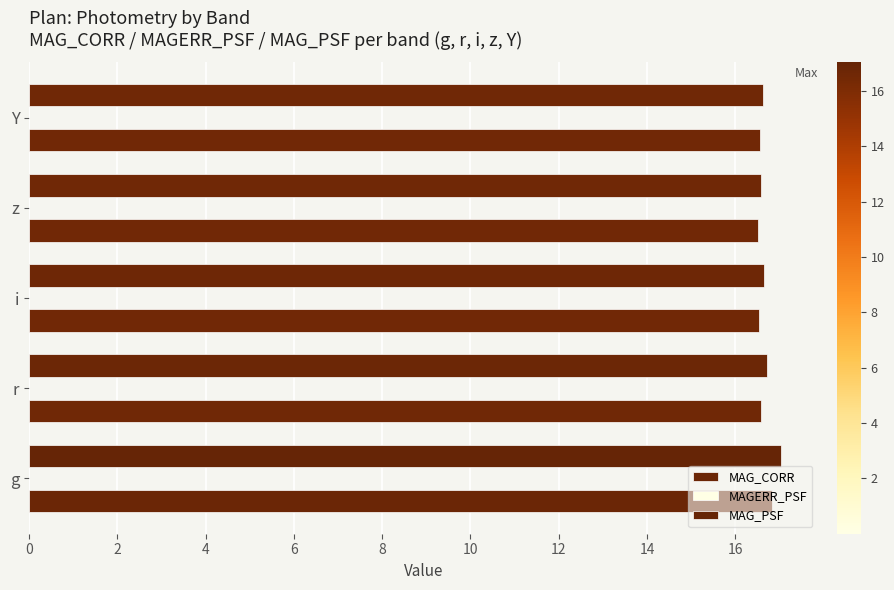

Count the number of data series in this chart.

3